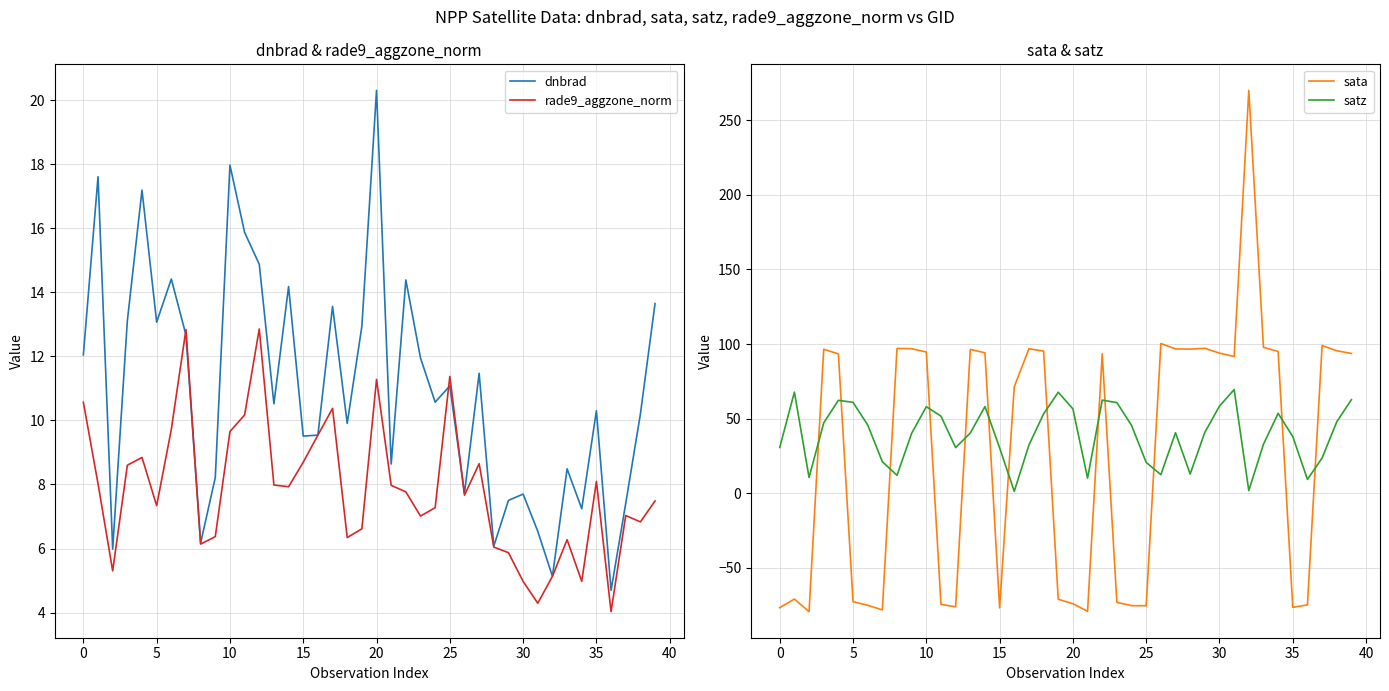

What is the label of the 21st point from the right?

19